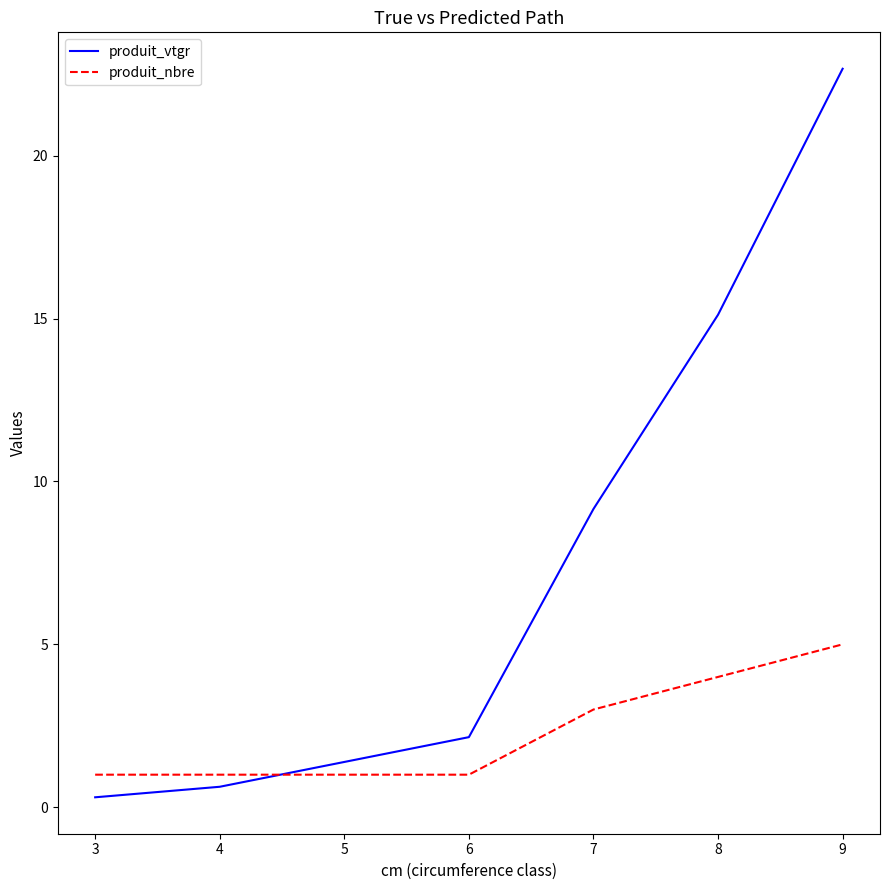

Which series changed the most between 6 and 8?

produit_vtgr